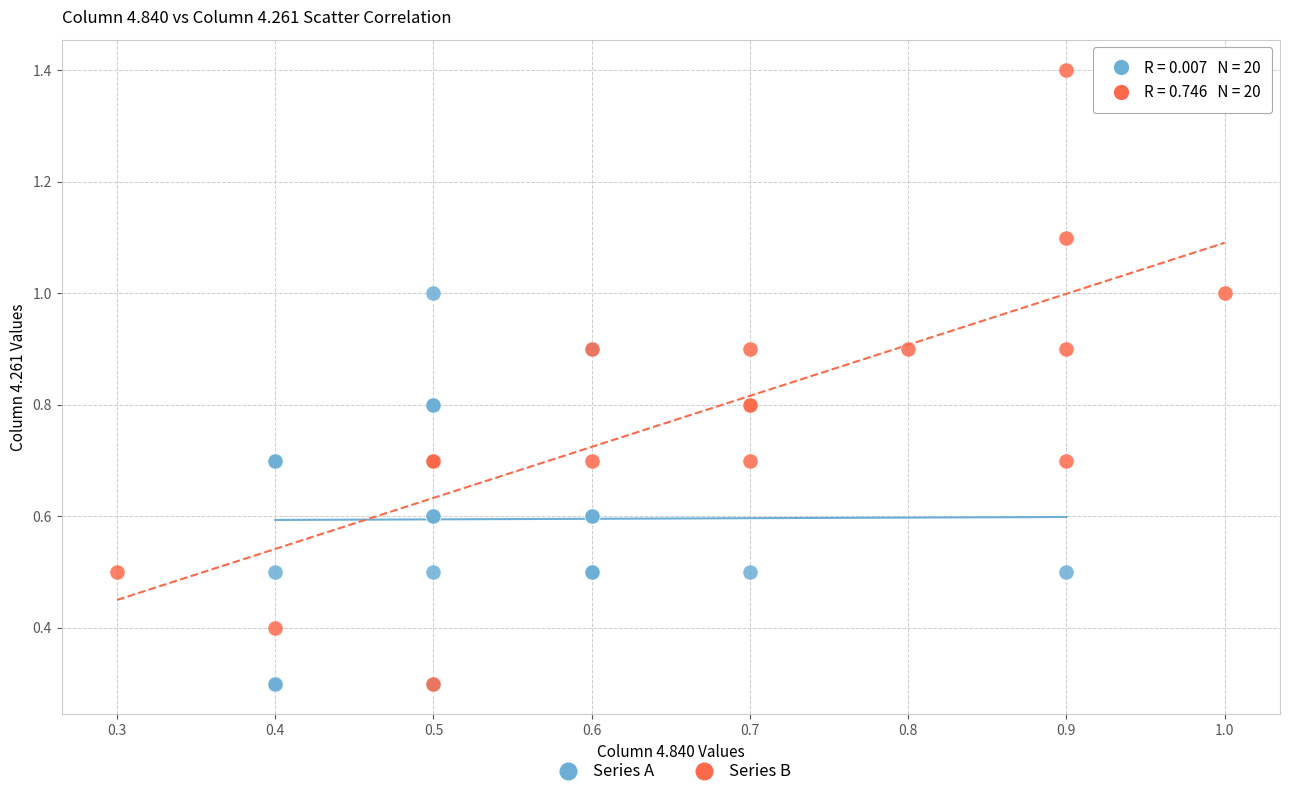

Which series has the widest spread of Y values?

Series B